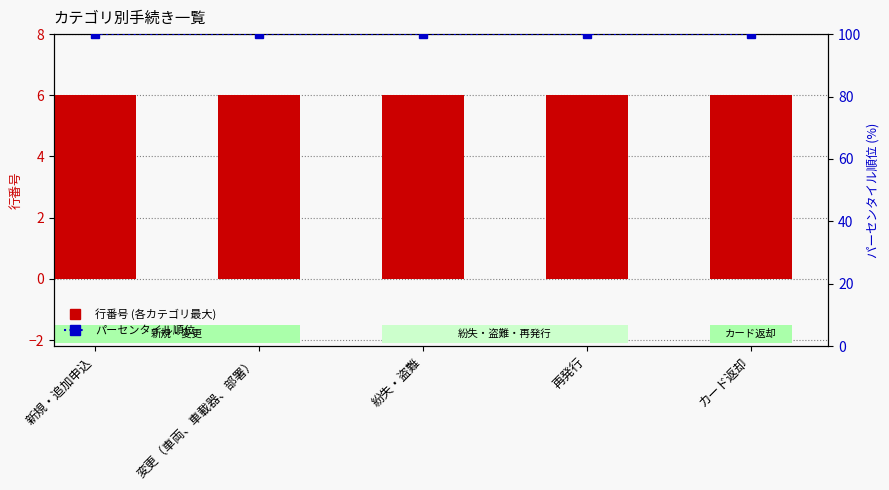

Which series has the largest total across all categories?

パーセンタイル順位